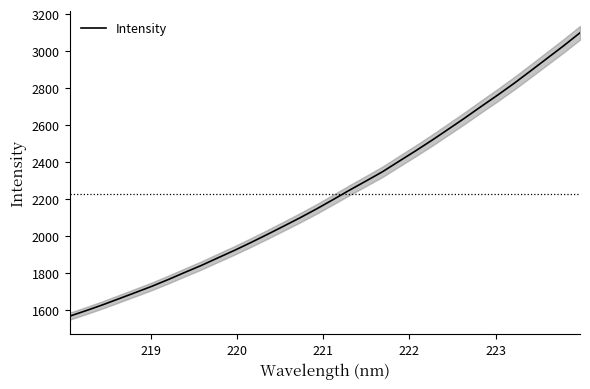

How many lines are shown in the chart?

1